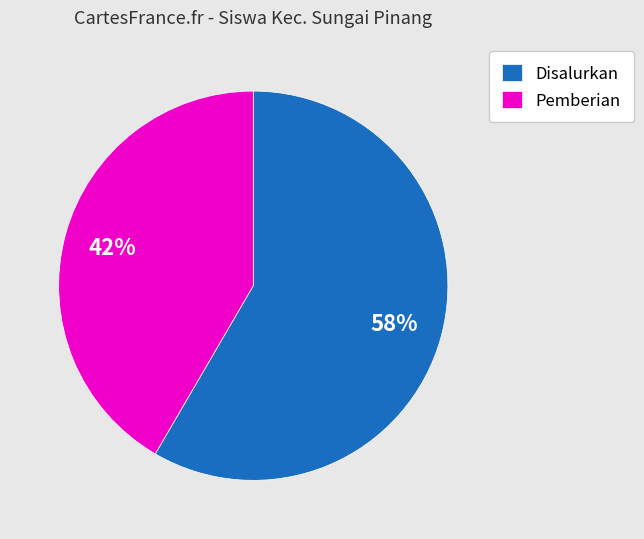

Rank the categories by value from highest to lowest.

Disalurkan, Pemberian